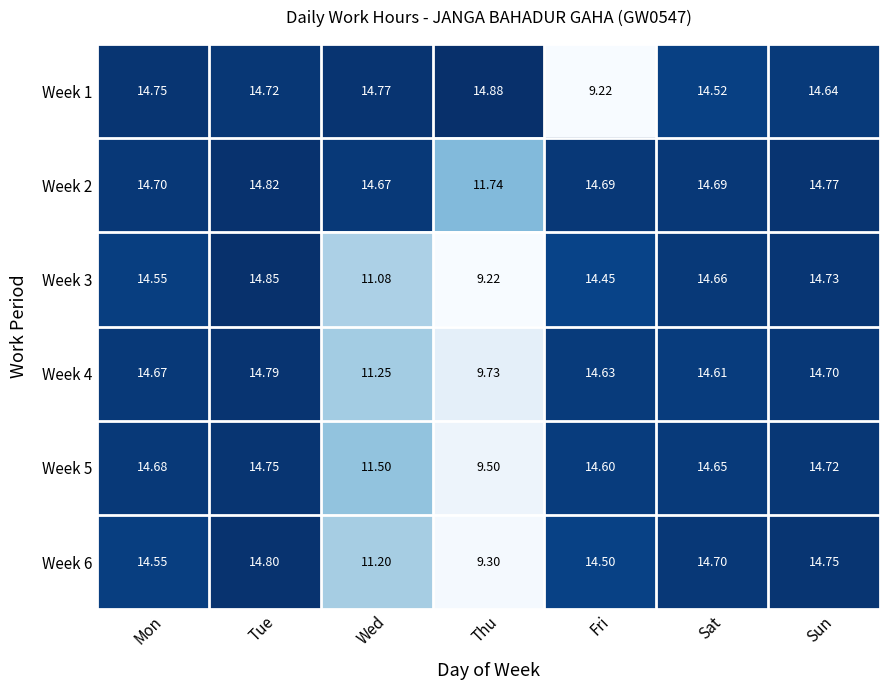

What is the greatest value displayed?

14.9